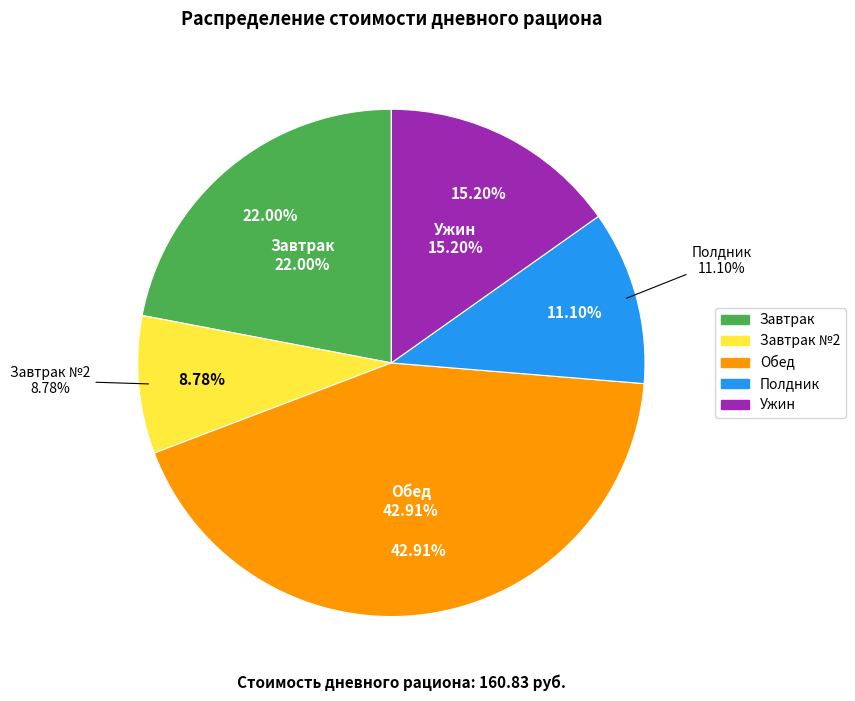

Count the number of slices in the pie.

5